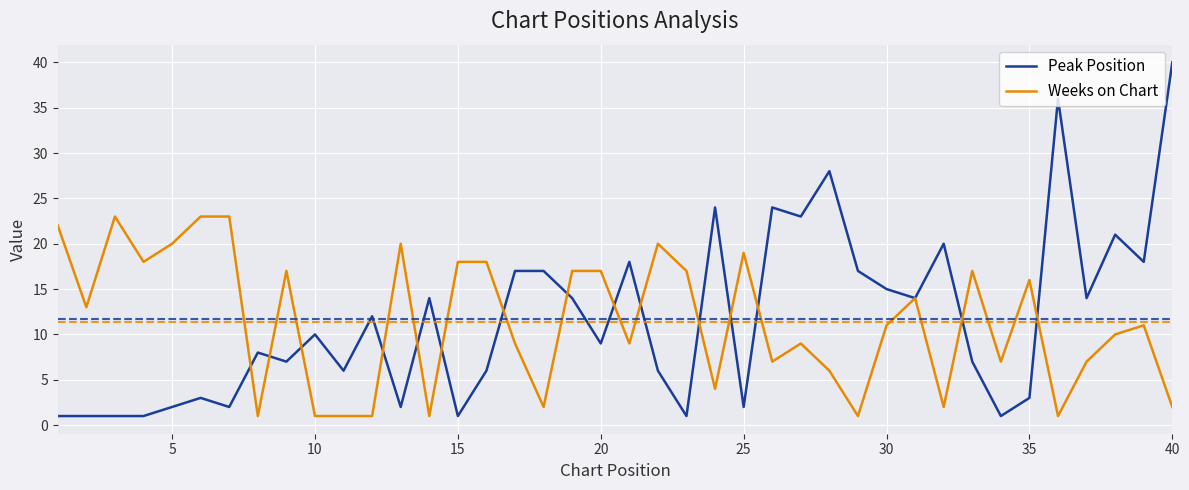

Rank the series by their maximum value, from lowest to highest.

Weeks on Chart, Peak Position